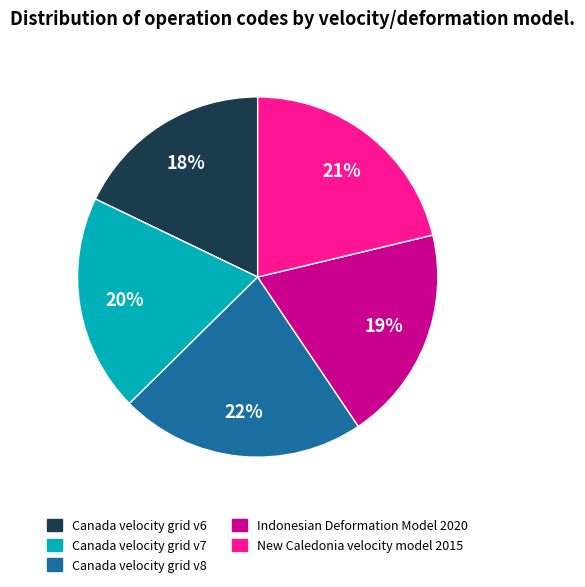

Is there any slice that represents more than half of the pie?

No